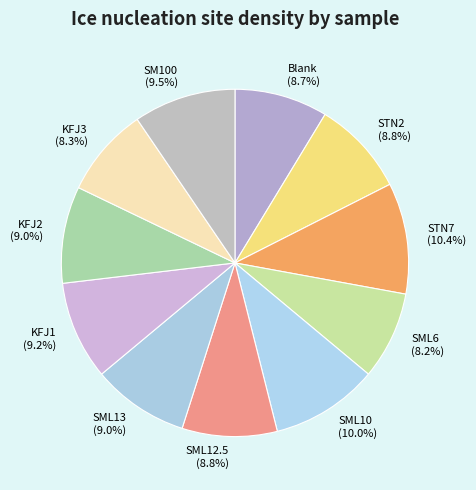

Count the number of slices in the pie.

11